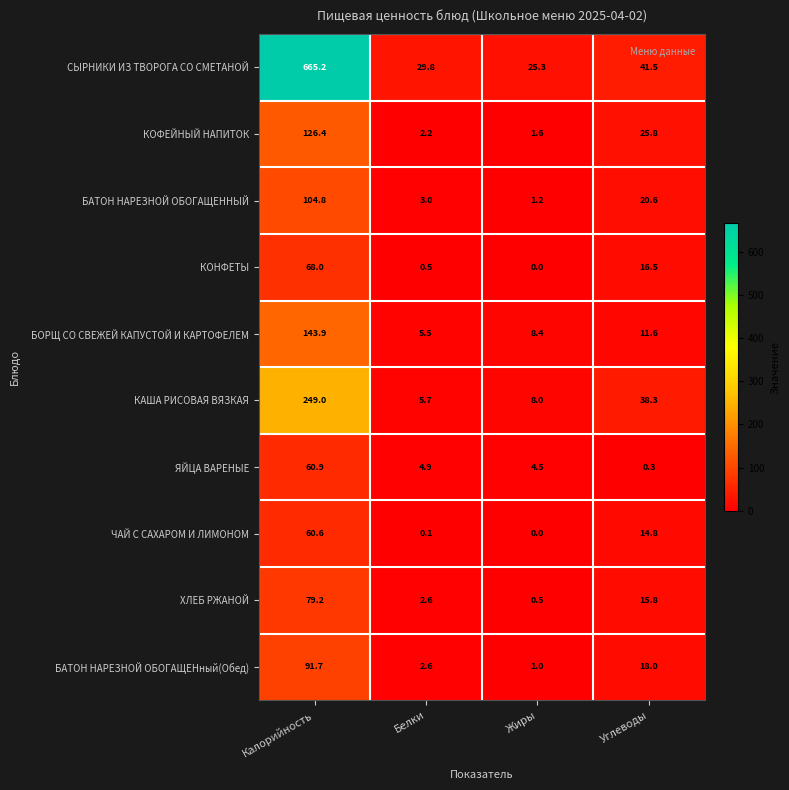

How many categories are shown in the chart?

4